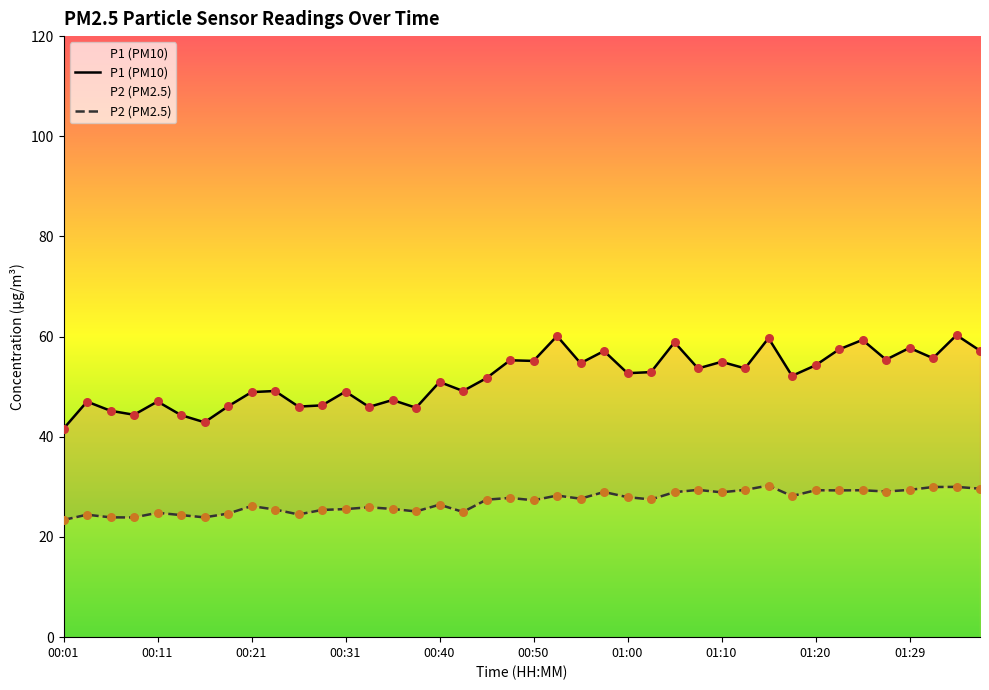

What are all the series names shown in the legend?

P1 (PM10), P2 (PM2.5)